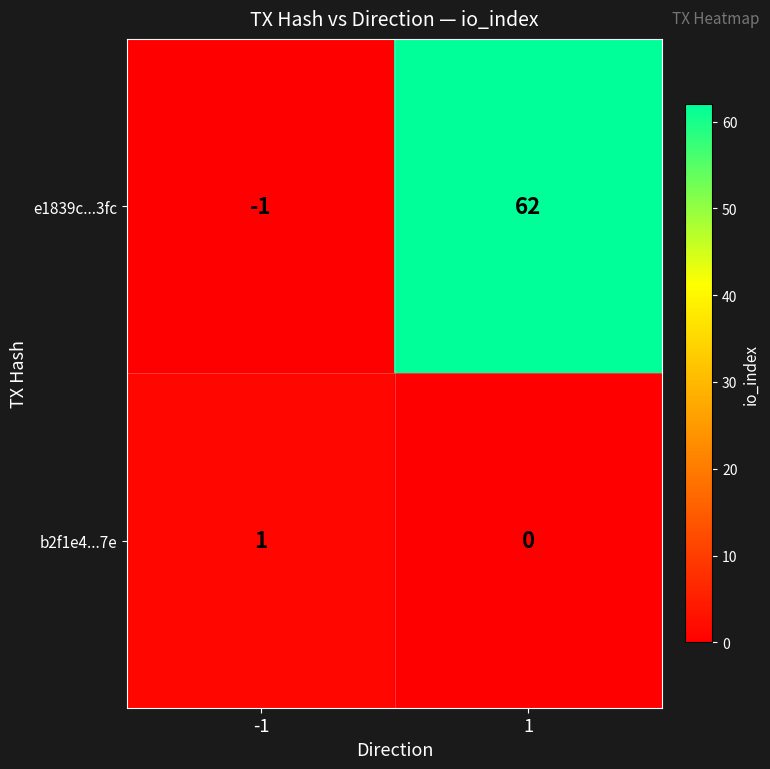

True or false: e1839c...3fc has a value of 62 at 1.

True